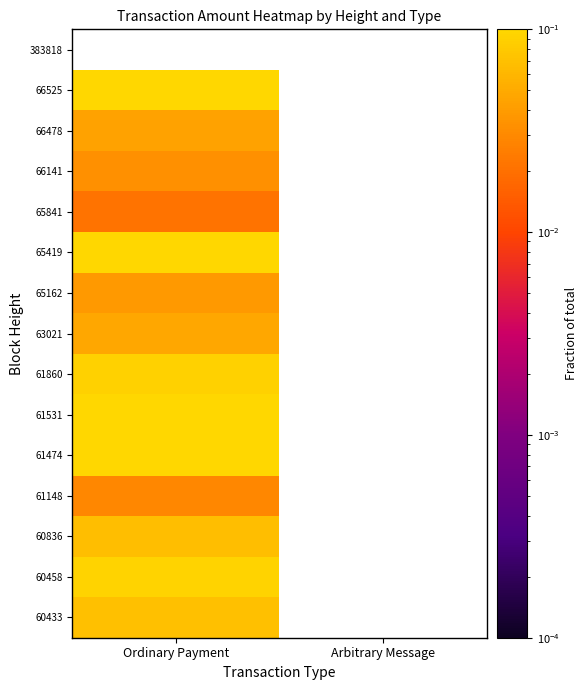

At which category does the chart reach its minimum across all series?

Ordinary Payment